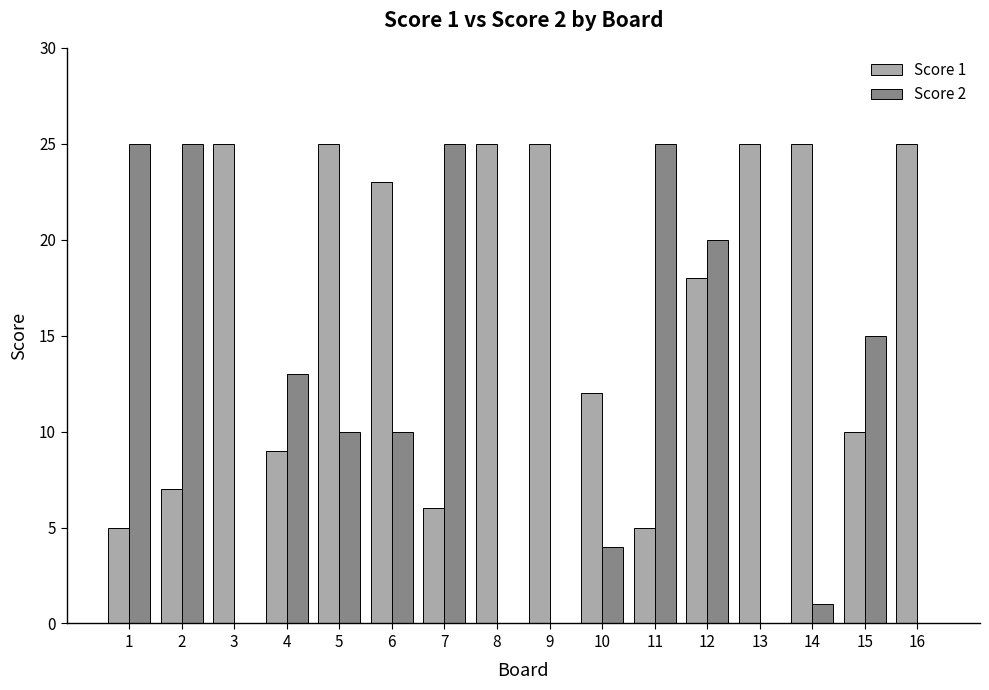

Reading left to right, extract all data points from this chart.

Score 1: 5	7	25	9	25	23	6	25	25	12	5	18	25	25	10	25
Score 2: 25	25	0	13	10	10	25	0	0	4	25	20	0	1	15	0